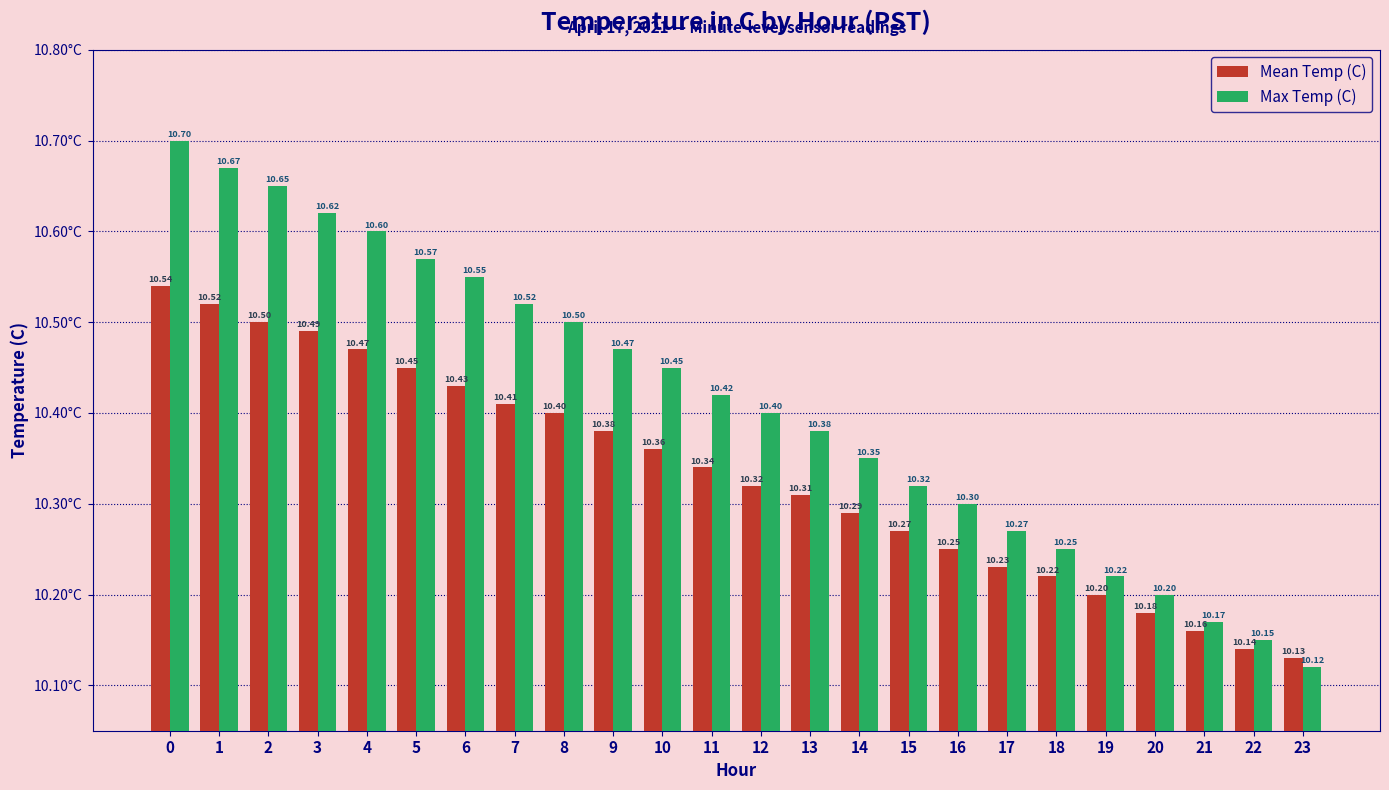

At which label is Max Temp (C) closest to 10?

23